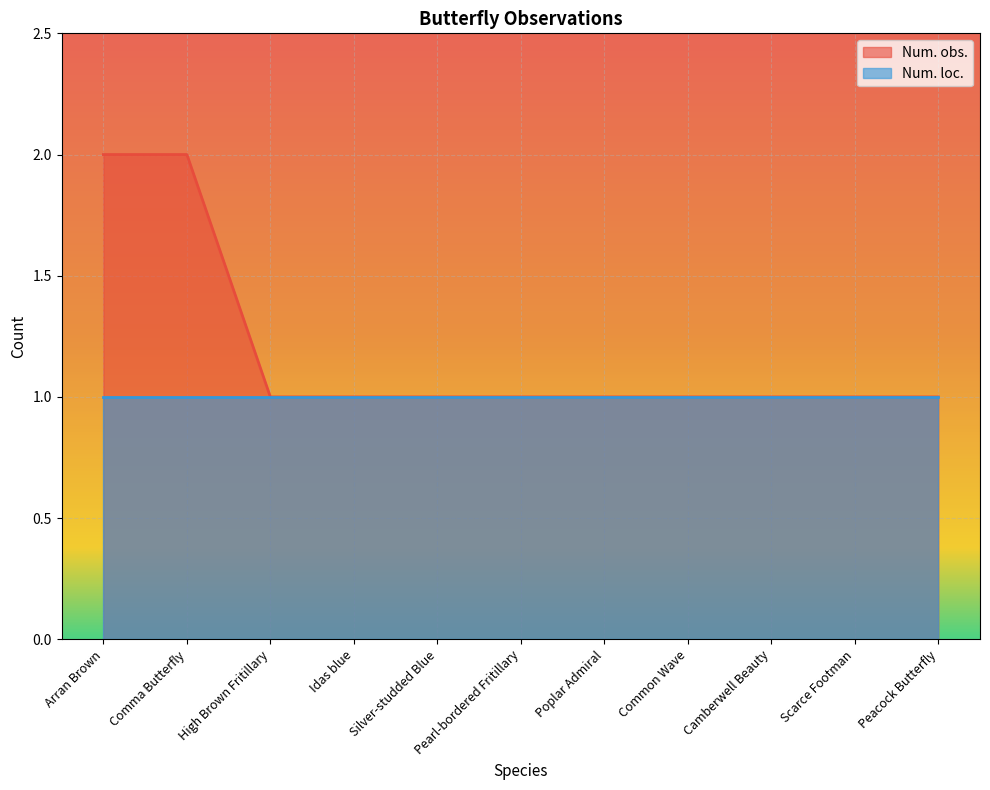

What value does the data have at Idas blue?

1